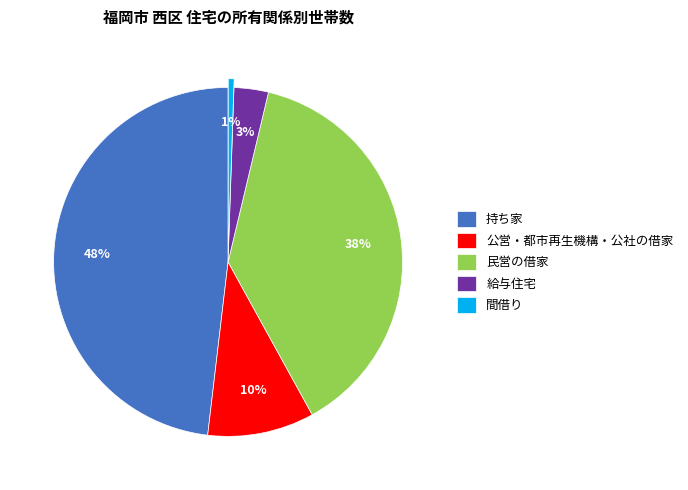

Do 公営・都市再生機構・公社の借家 and 給与住宅 together represent more than half of the pie?

No